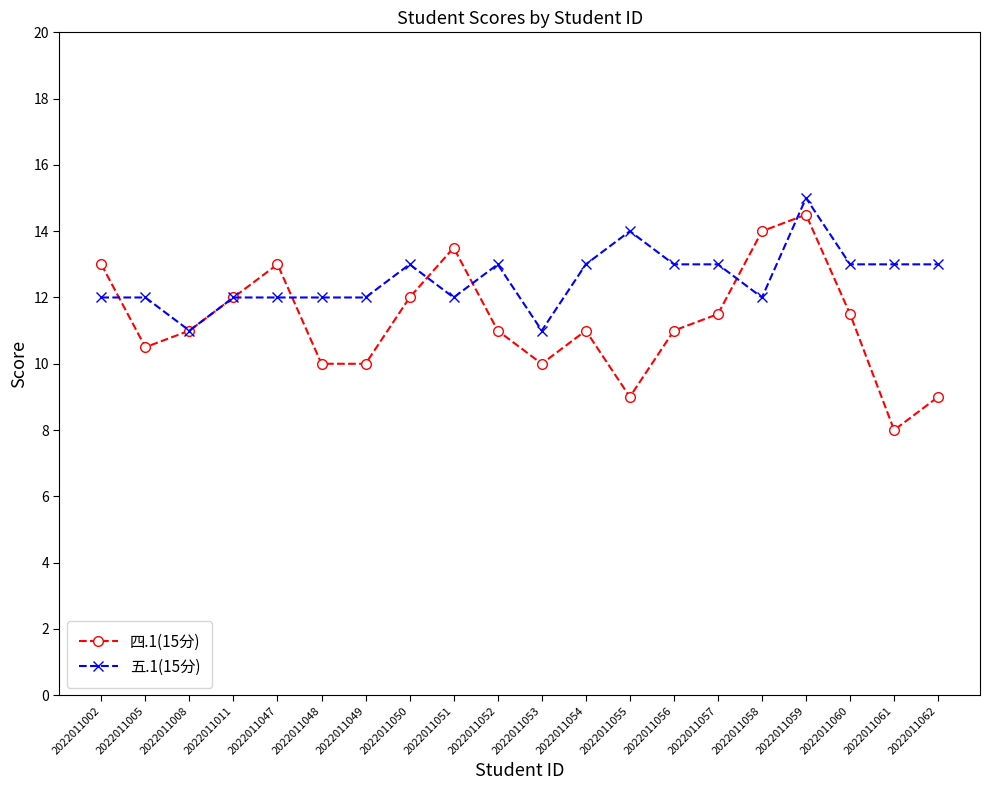

Which series has the largest total across all categories?

五.1(15分)